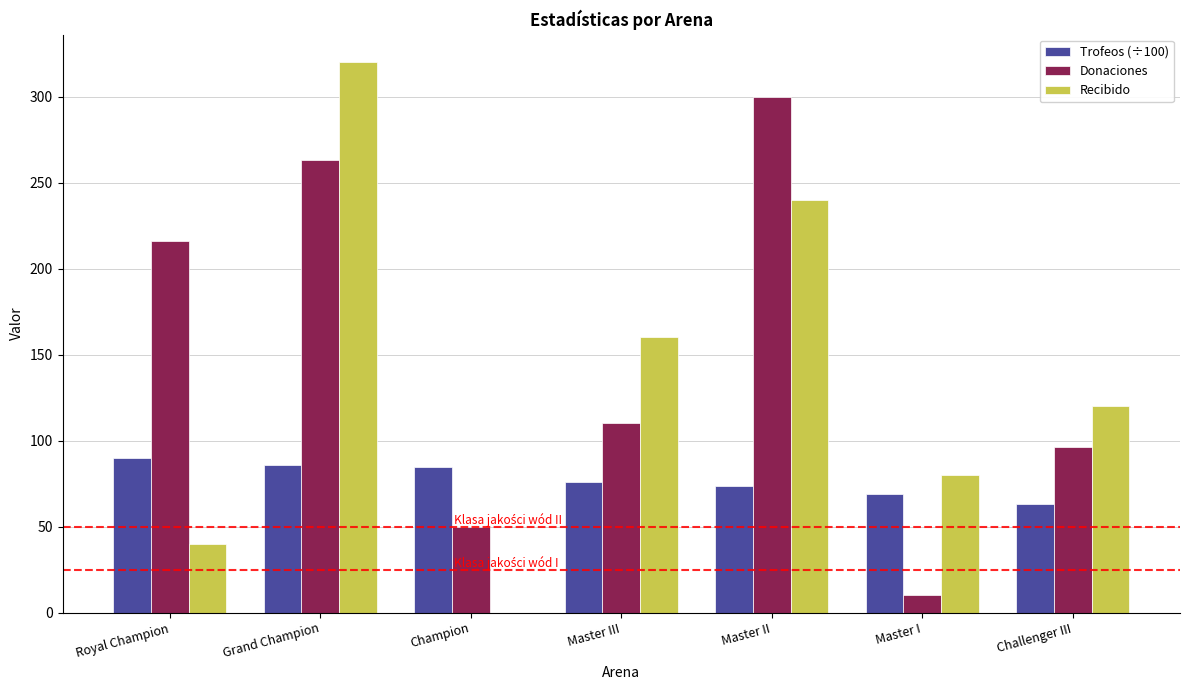

Count the number of categories in the chart.

7